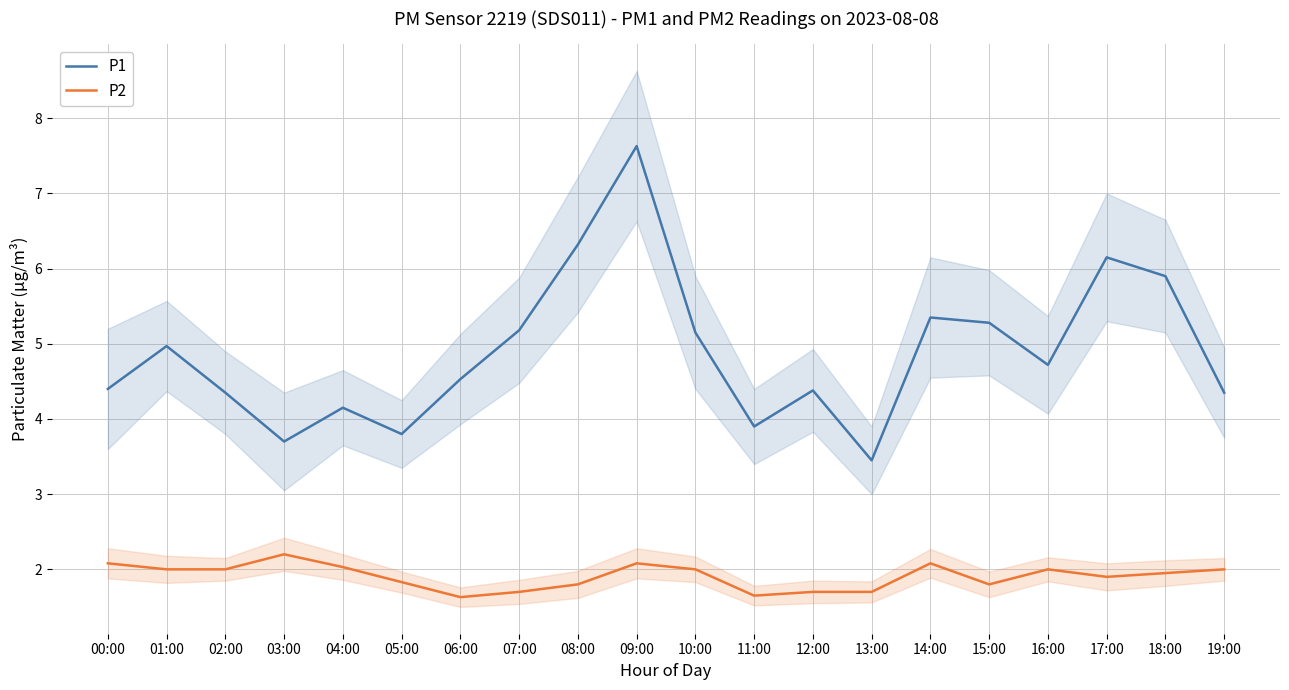

What is the greatest value displayed?

7.6